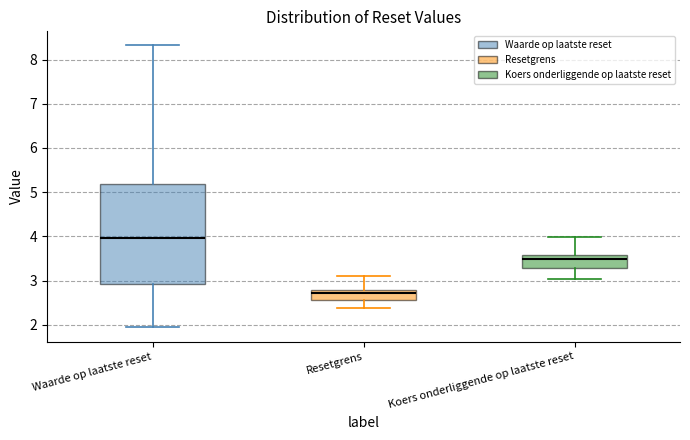

Where is the lower edge of the box for Waarde op laatste reset on the y-axis? The values are not printed on the chart, so give them approximately, as read against the axis.

2.9